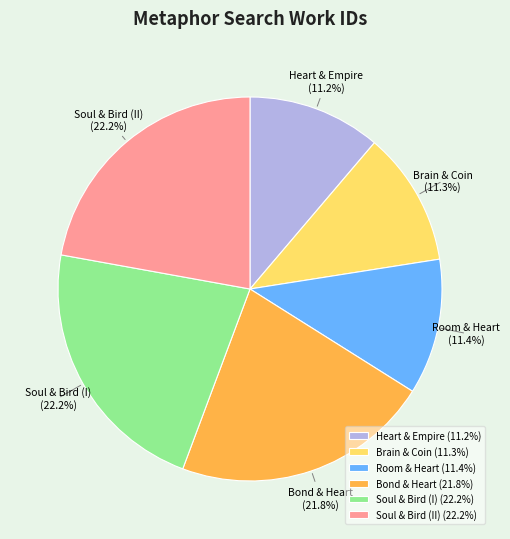

The Soul & Bird (I) slice represents 30% of the pie. True or false?

False